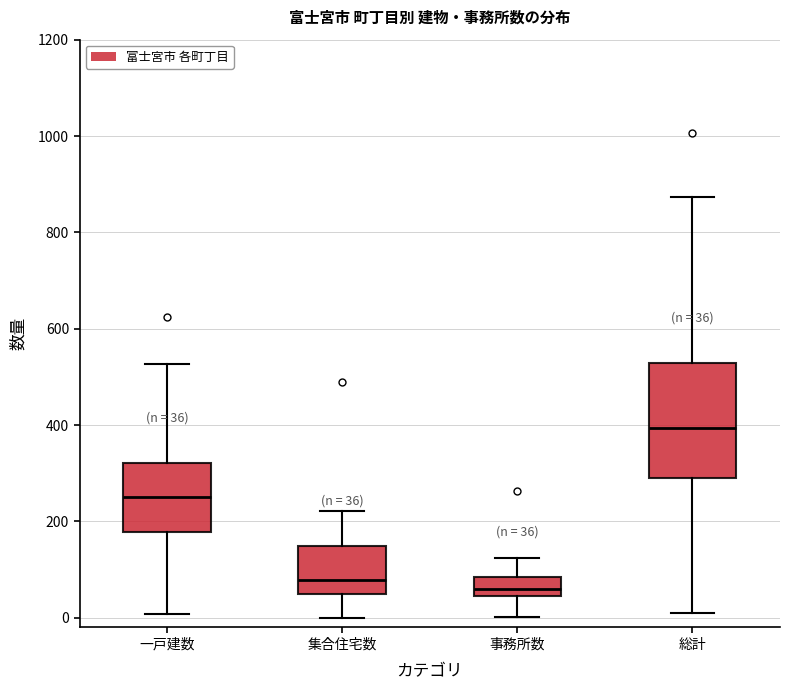

Which box has the highest median line?

総計